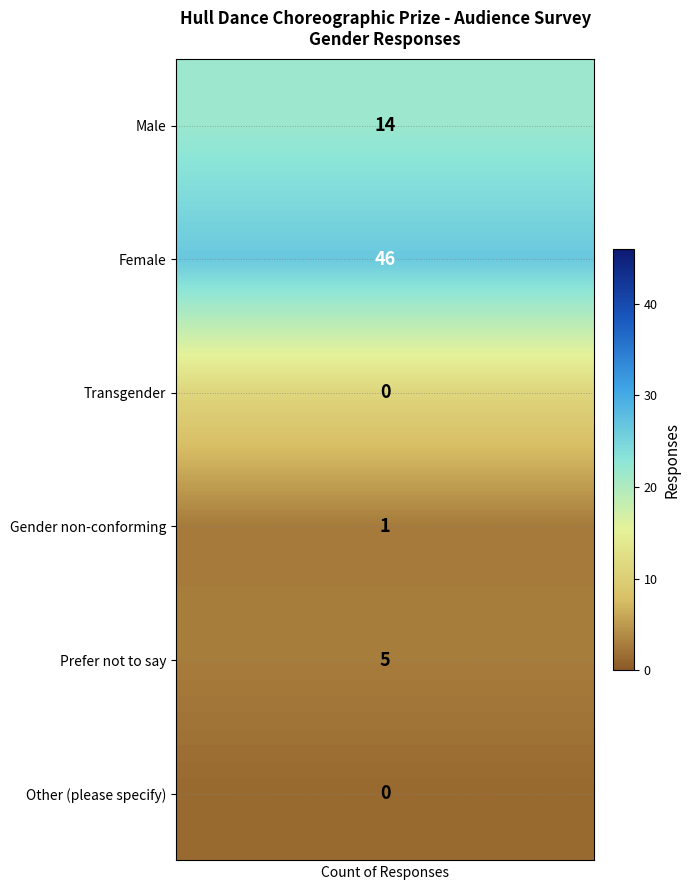

What is the total value across all series at 4?

66.0